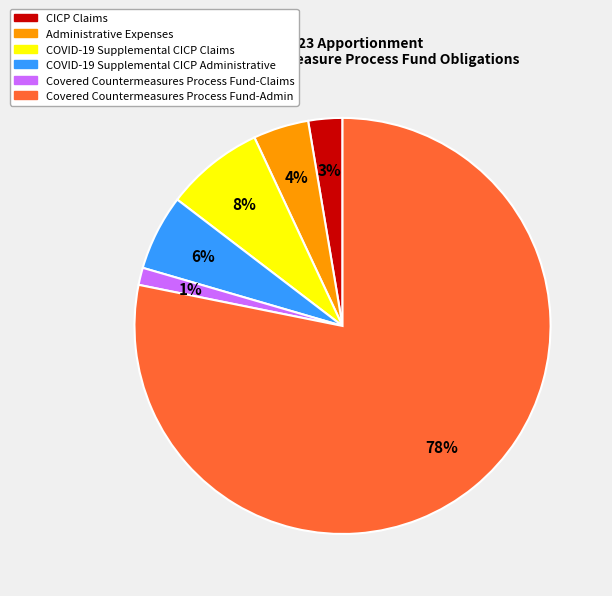

Combined, do Covered Countermeasures Process Fund-Claims and COVID-19 Supplemental CICP Administrative account for over 50%?

No